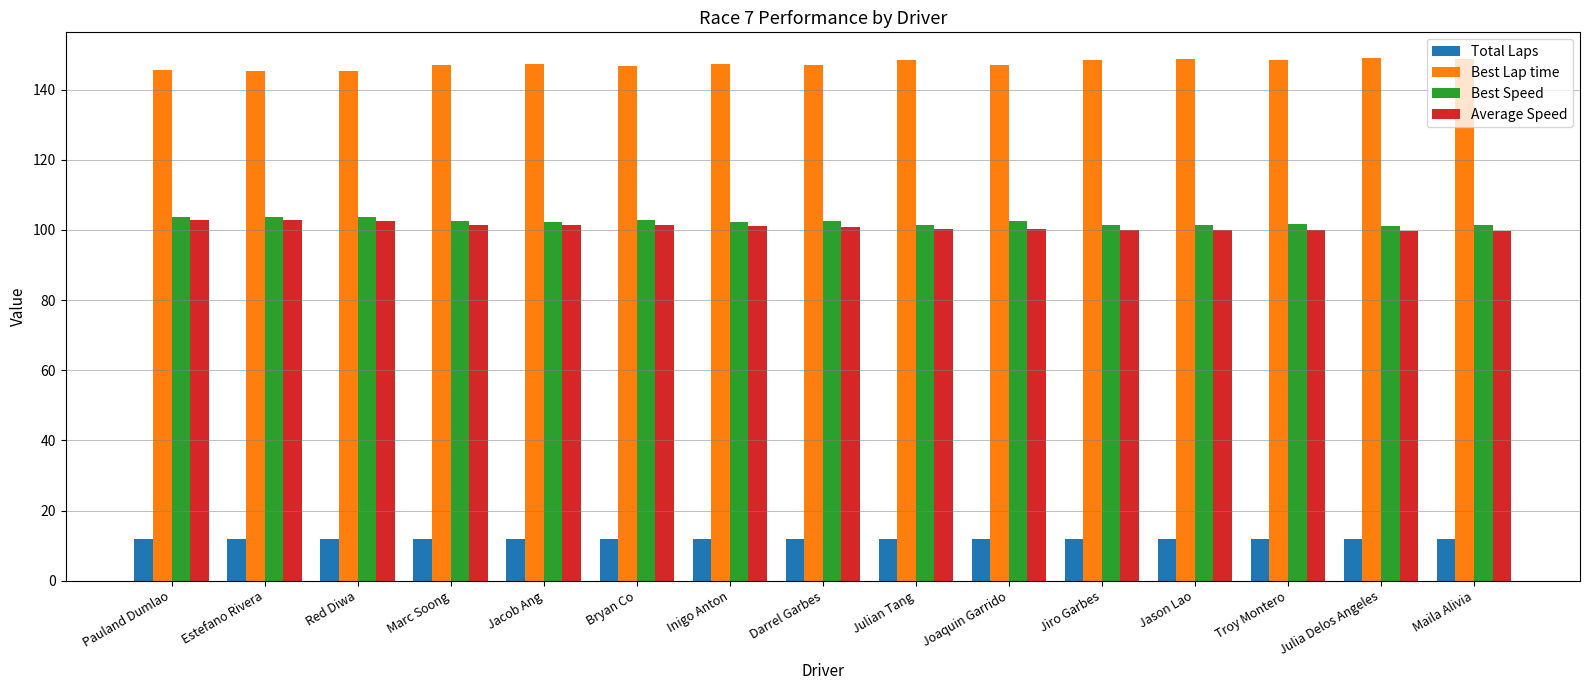

How many bars are there in total?

60